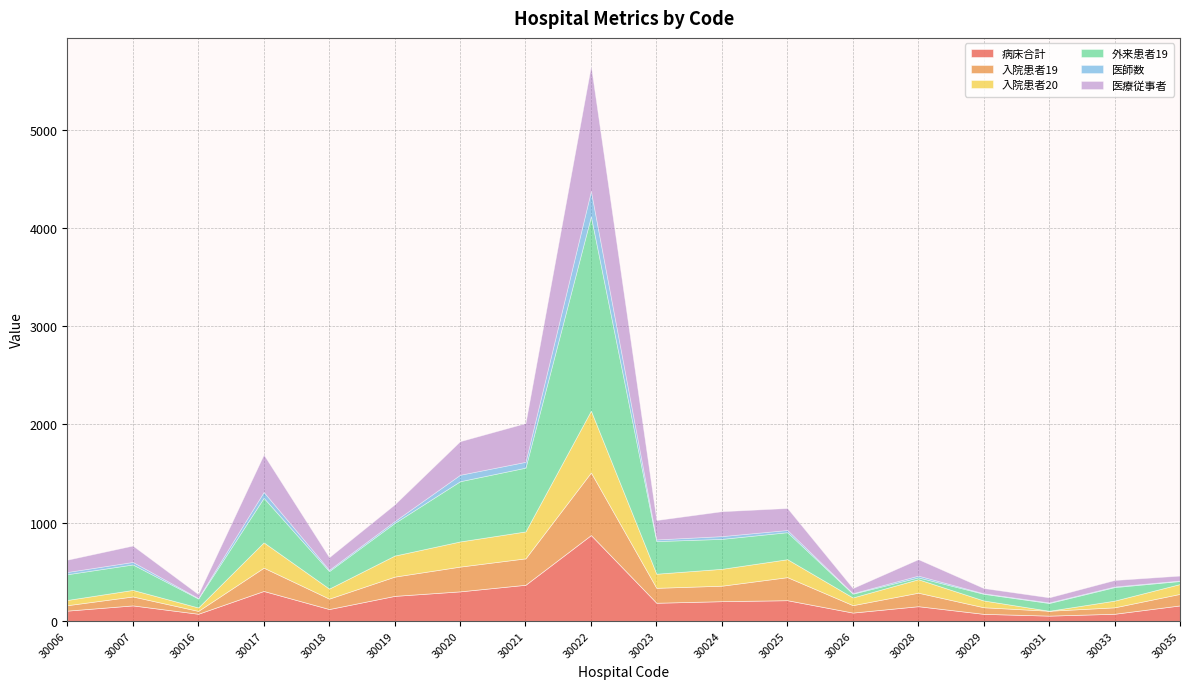

Which has a higher value, 30028 or 30029?

30028